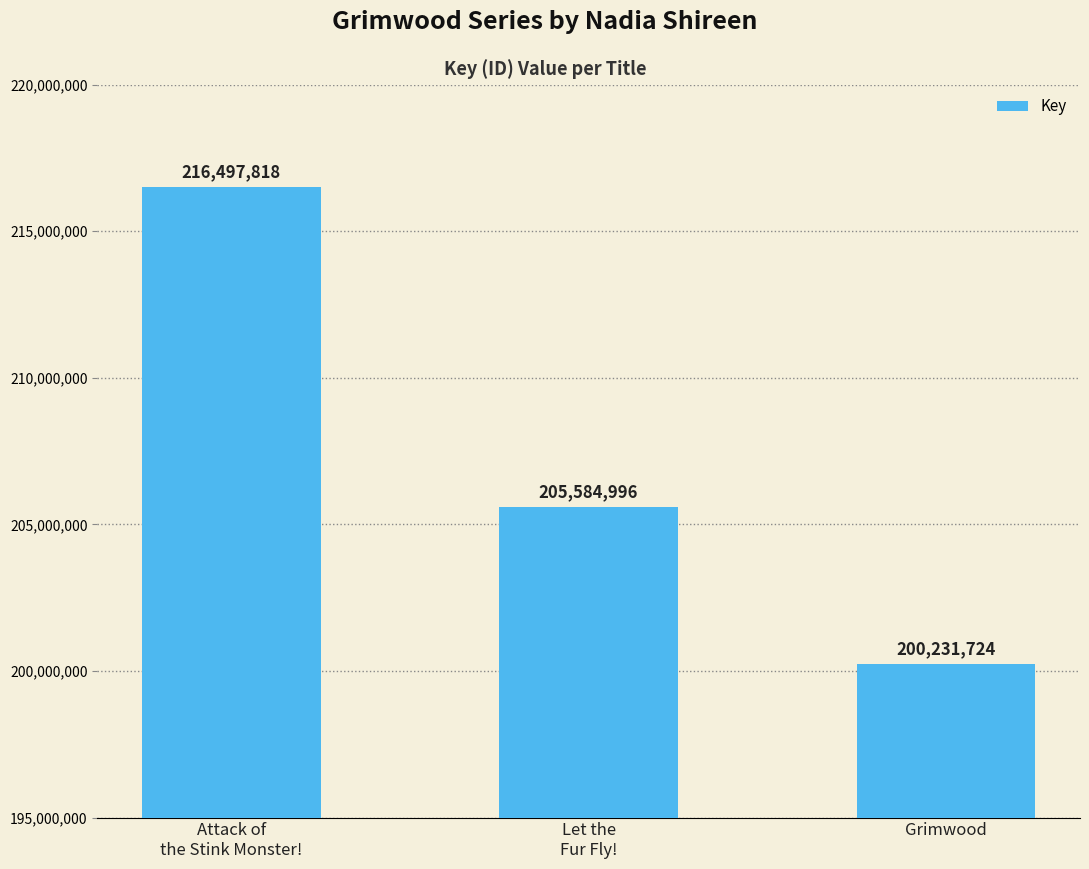

How many data points does each series have?

3